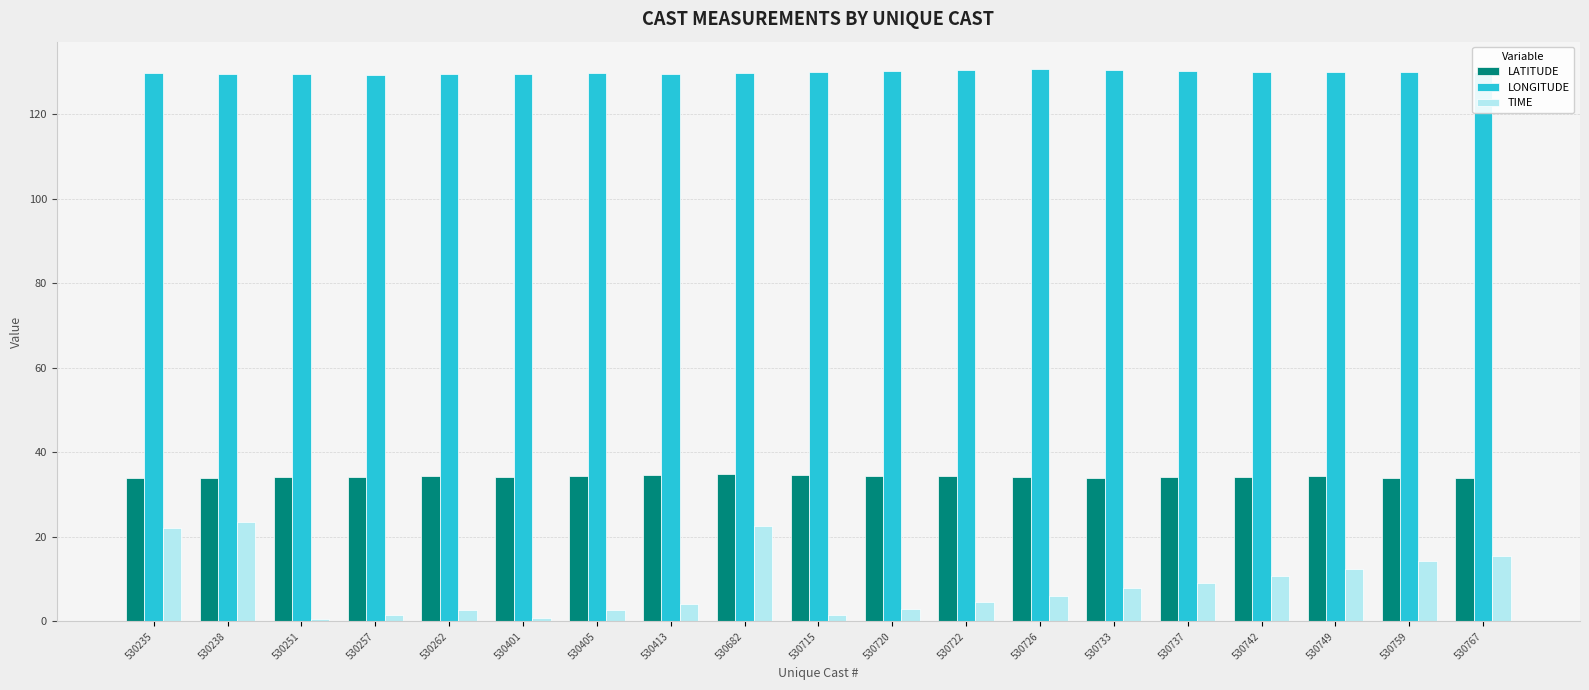

Which series has the largest total across all categories?

LONGITUDE